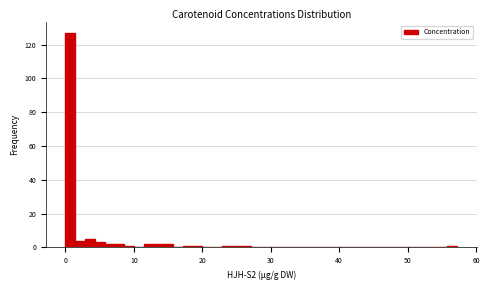

Around what value on the x-axis is the tallest bar? Give the approximate position of its centre, as read against the axis.

1